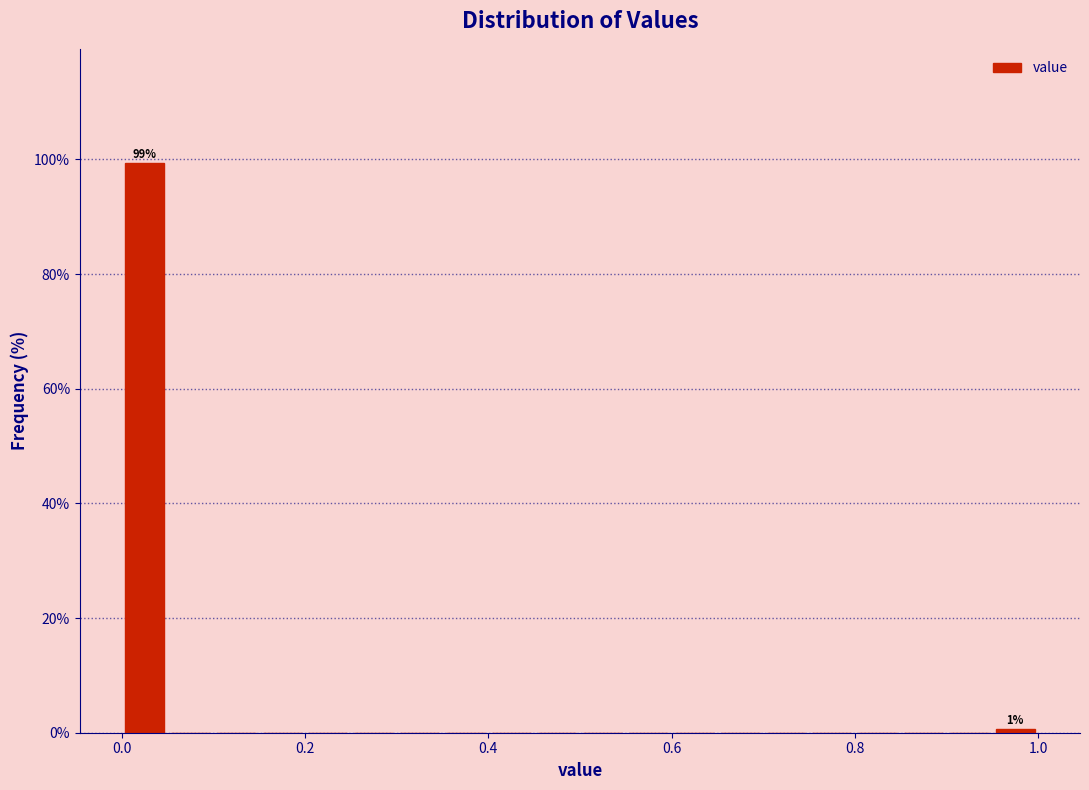

Read against the x-axis, roughly where is the centre of the tallest bar?

0.02